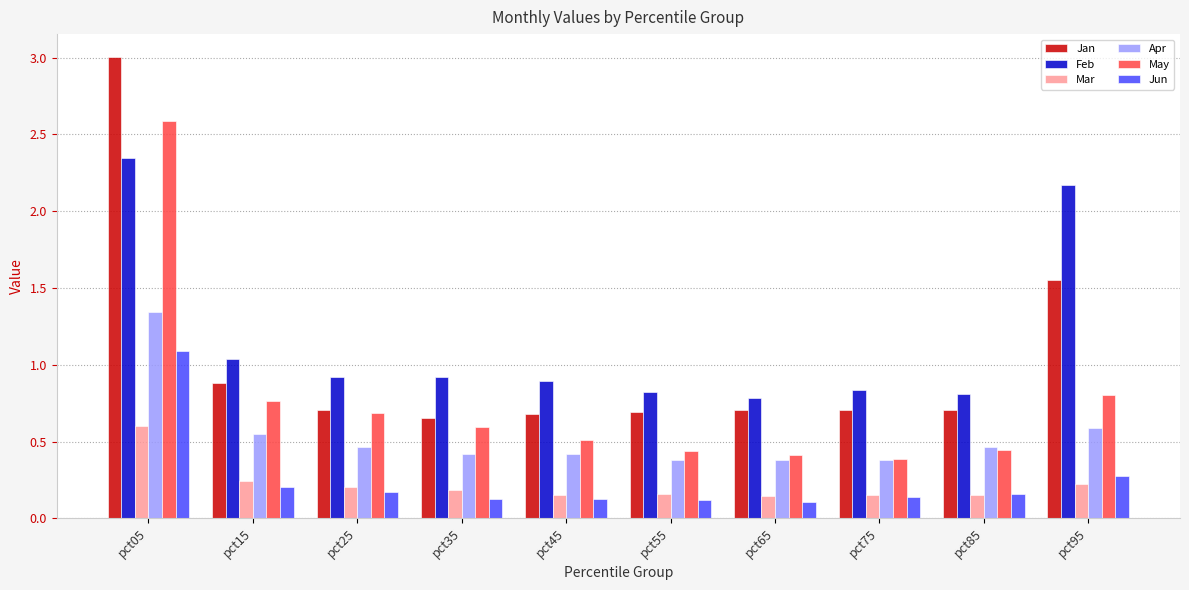

What is the approximate value of Mar at pct05?

0.6